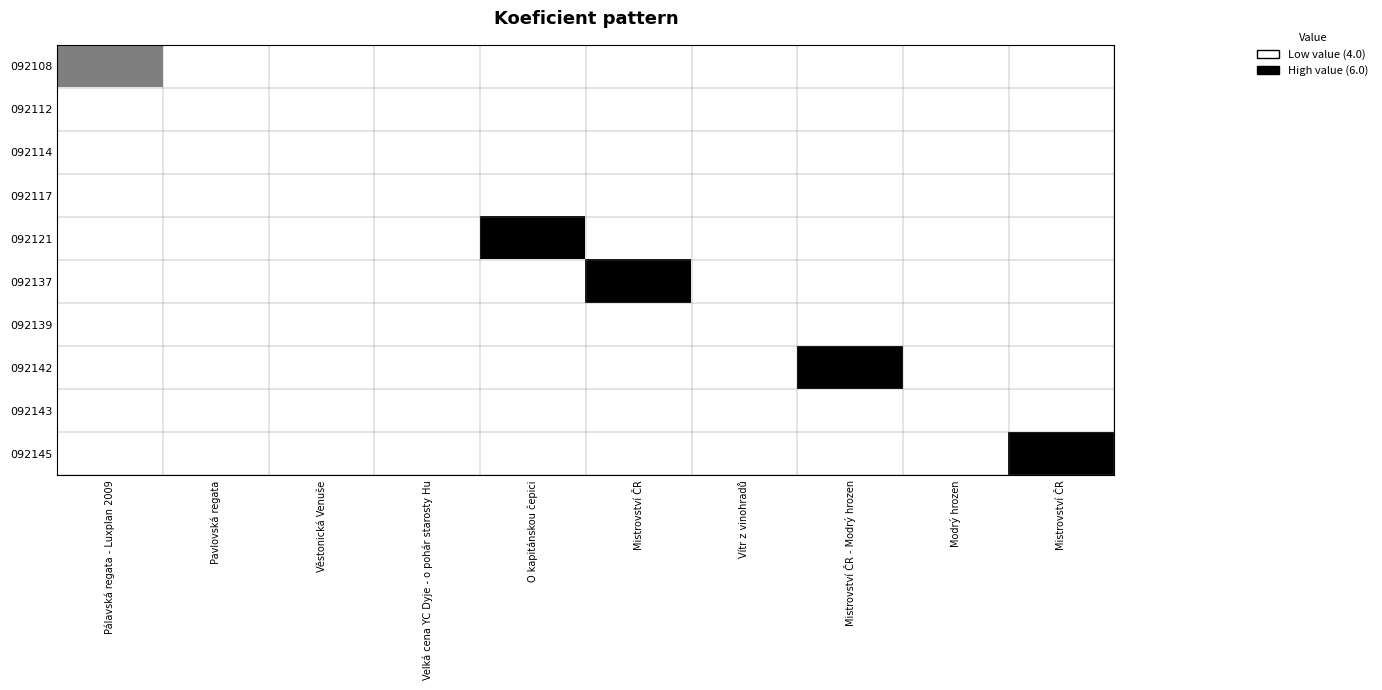

At how many categories does at least one series exceed 4?

5